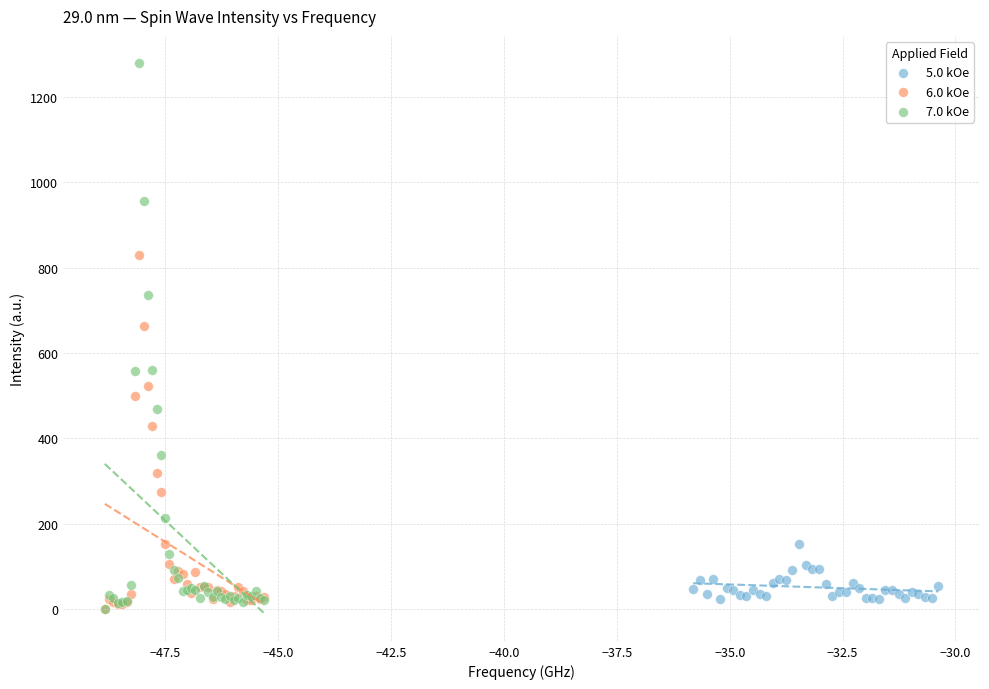

Which series has the widest spread of Y values?

7.0 kOe